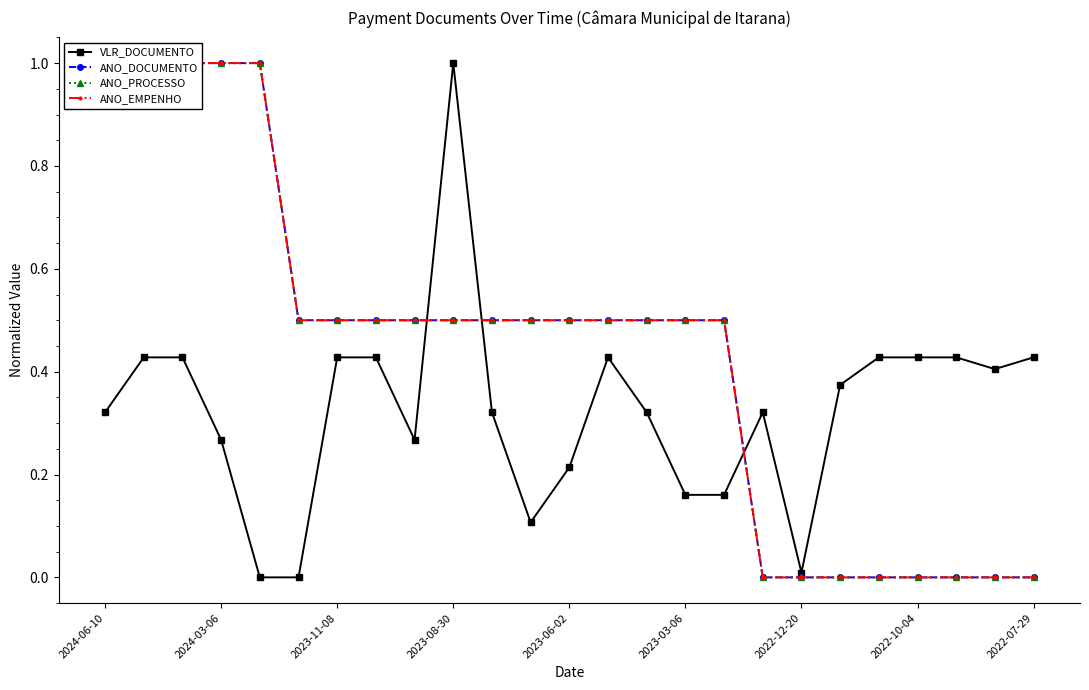

What are all the series names shown in the legend?

VLR_DOCUMENTO, ANO_DOCUMENTO, ANO_PROCESSO, ANO_EMPENHO